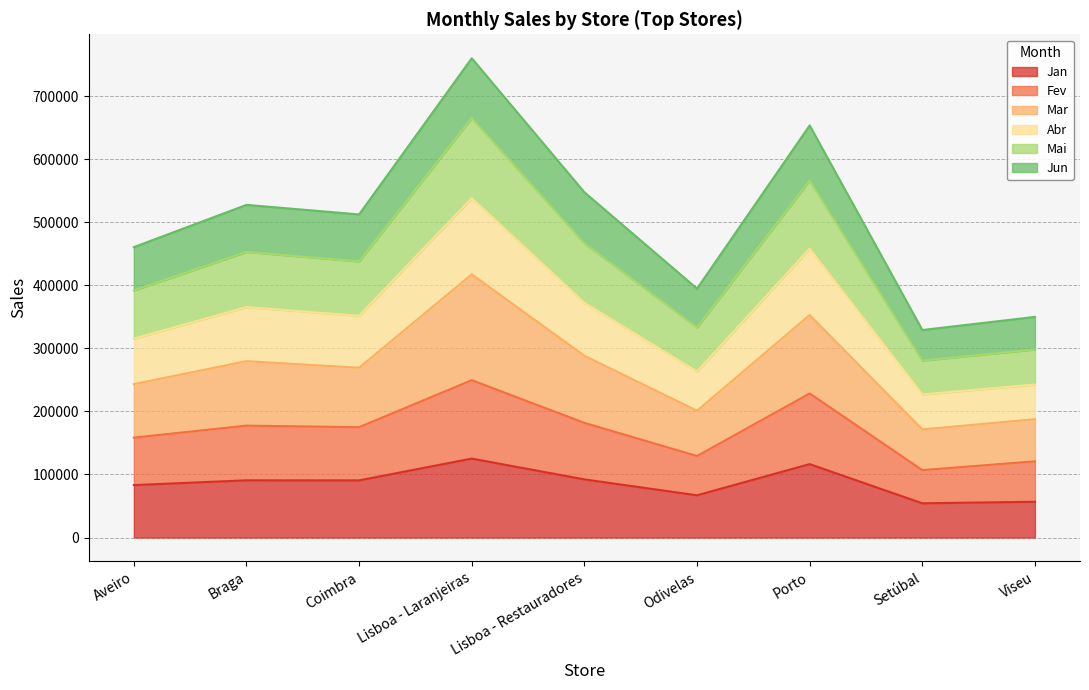

Is it true that Fev equals 120809 at Viseu?

True